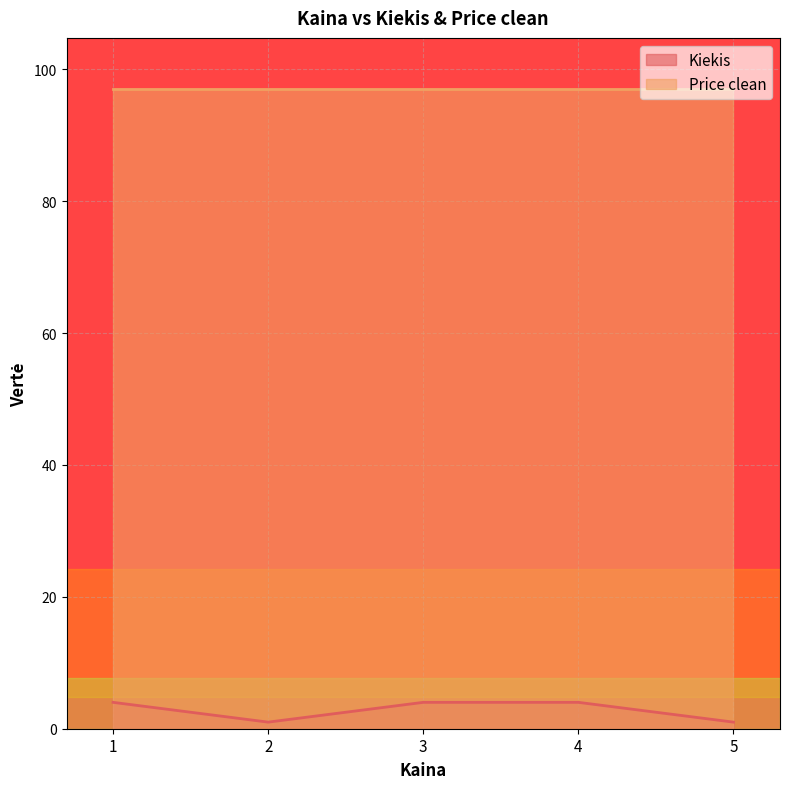

True or false: Price clean and Kiekis cross at least once.

False